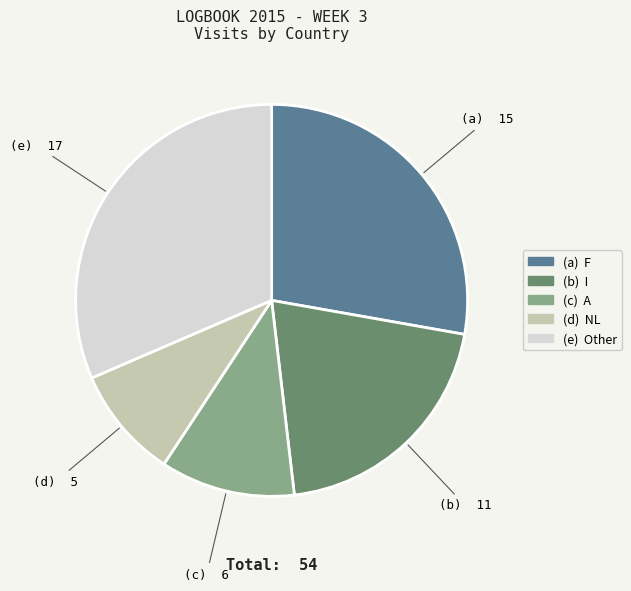

Is there a majority slice in this chart?

No